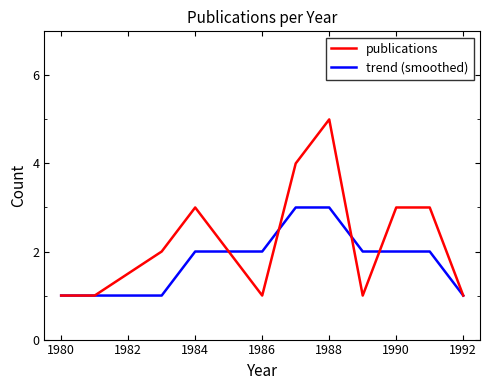

True or false: publications and trend (smoothed) cross at least once.

True